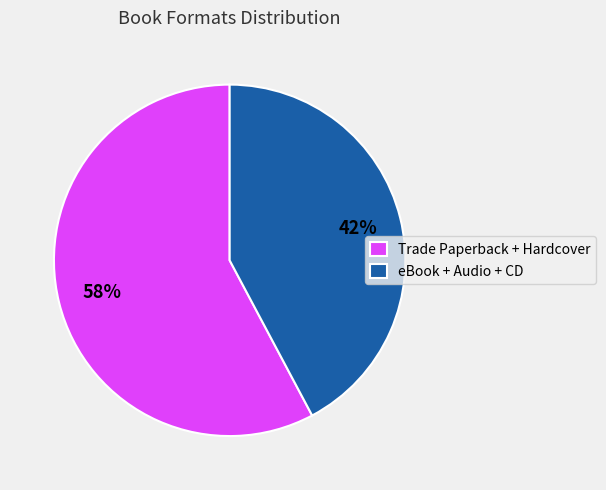

To the nearest percent, what portion does Trade Paperback + Hardcover represent?

58%